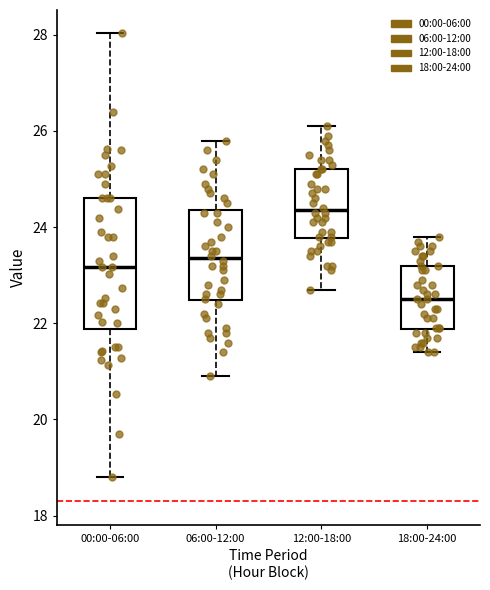

Comparing the boxes themselves (not the whiskers), which one is the tallest?

00:00-06:00